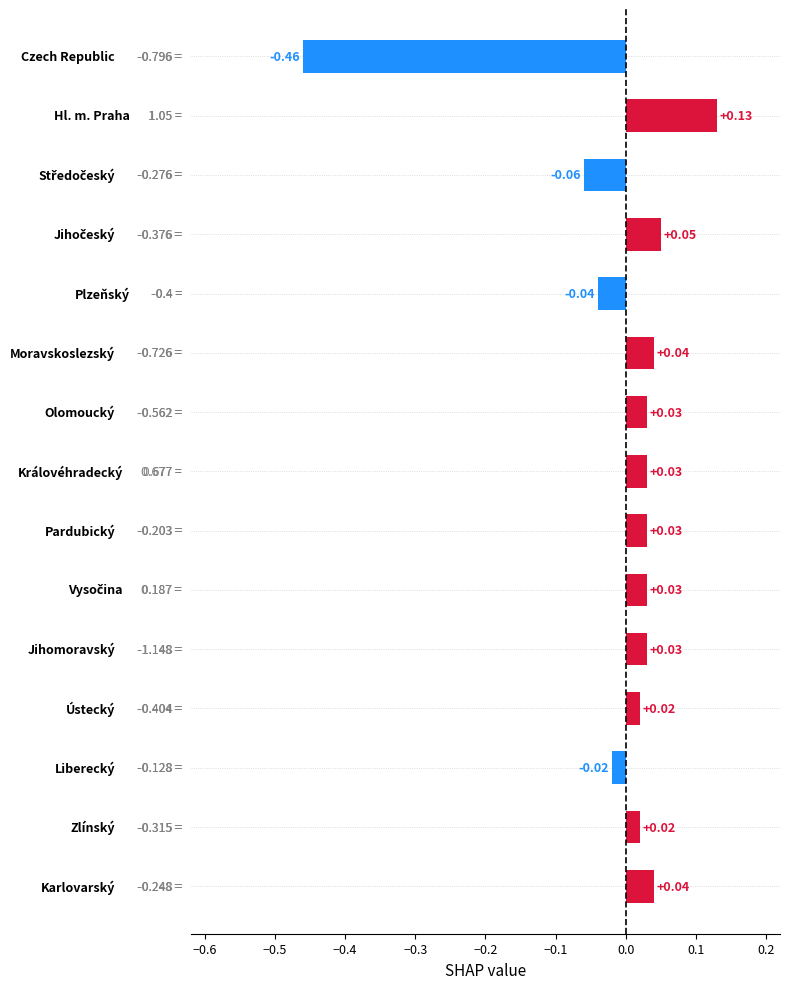

What is the difference between the maximum and minimum values?

0.6